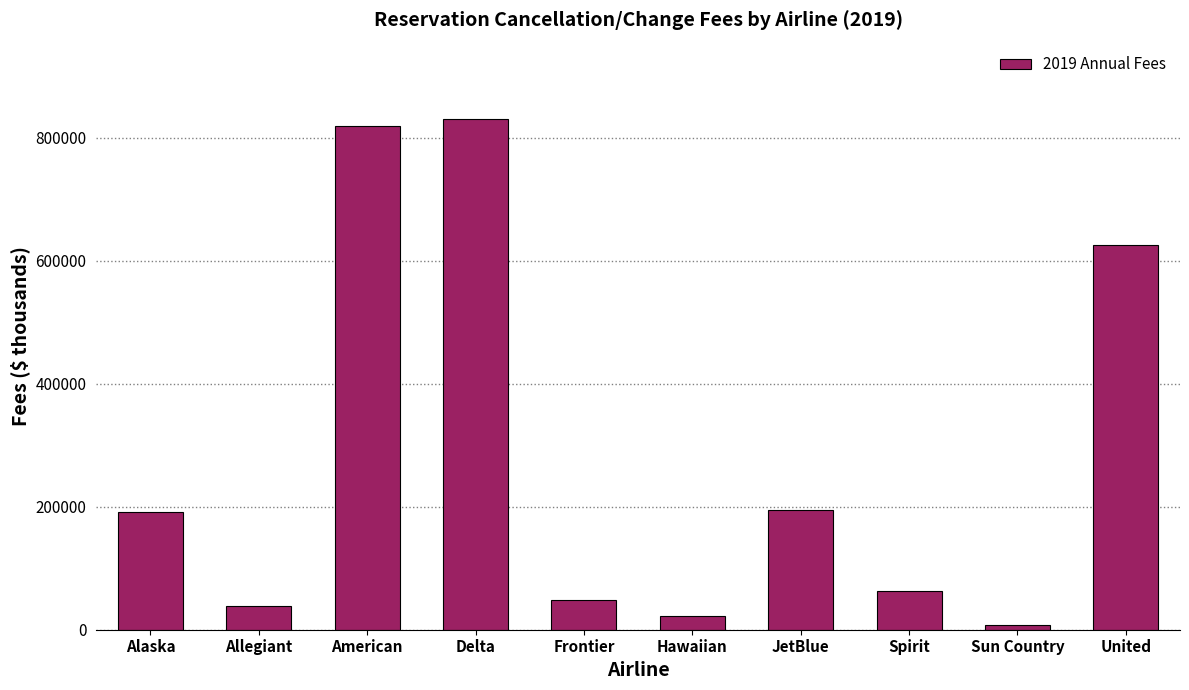

Count the number of categories in the chart.

10